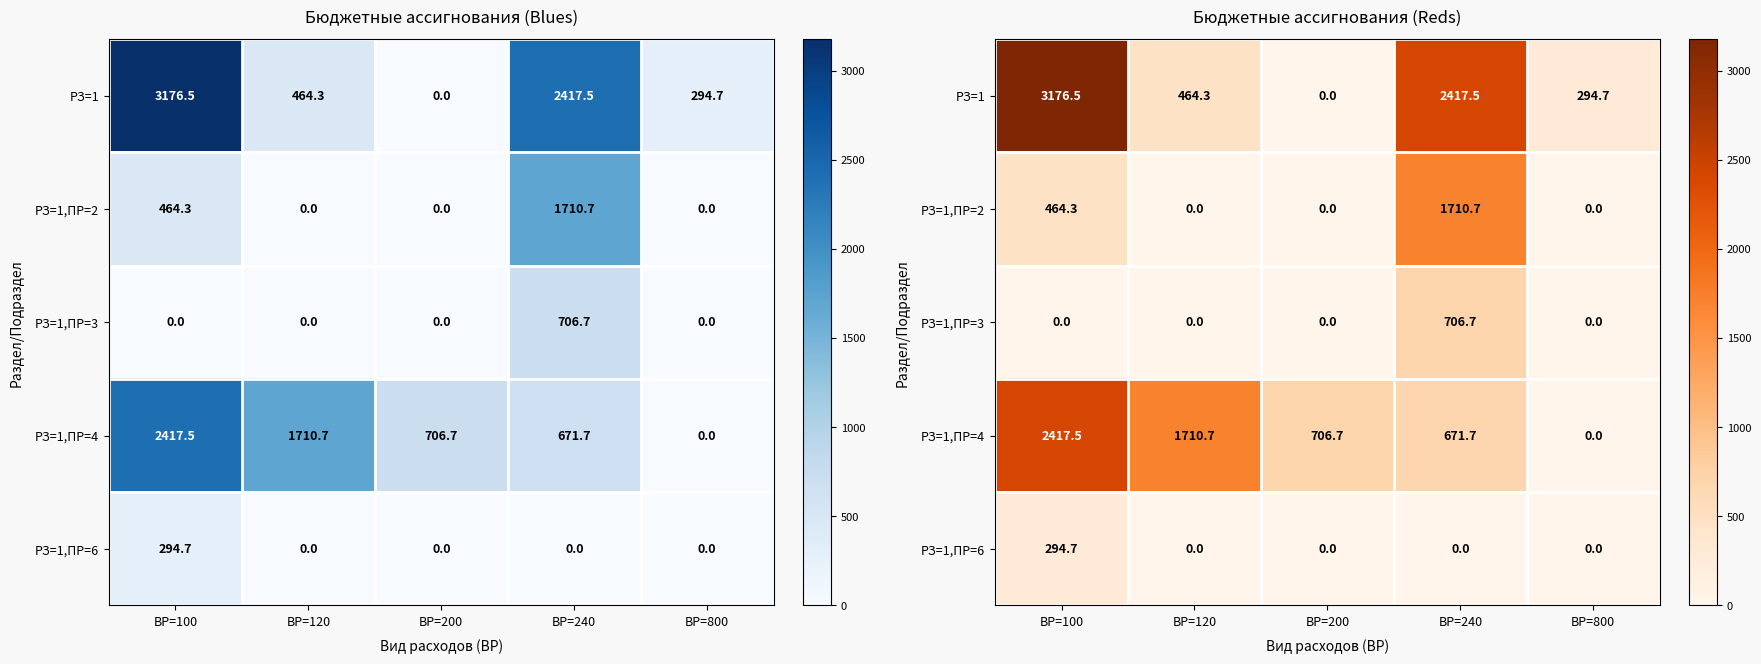

What is the average value of the РЗ=1,ПР=2 series?

435.0